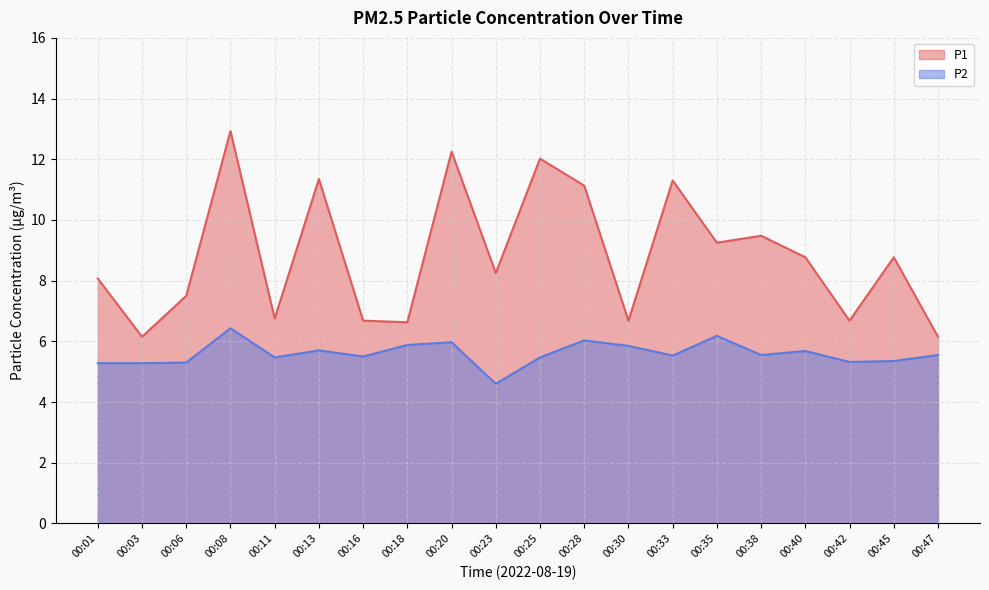

What value does the P1 series have at 00:47?

6.2